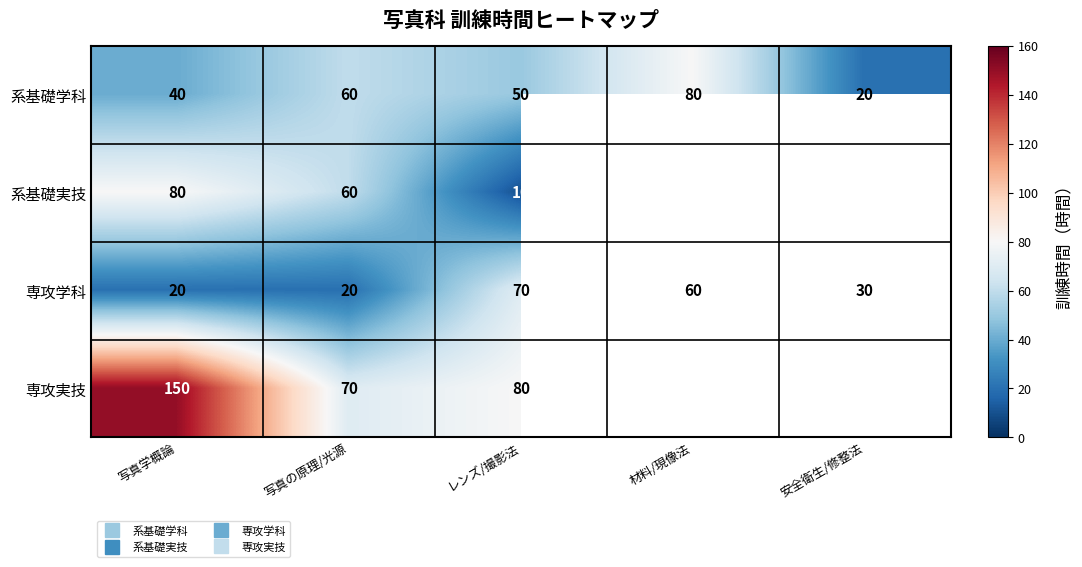

What is the minimum value for 専攻学科?

20.0